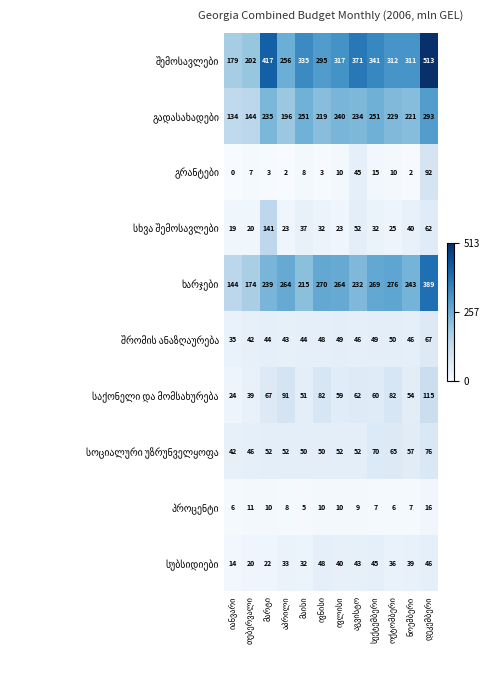

What is the maximum value shown in the chart?

513